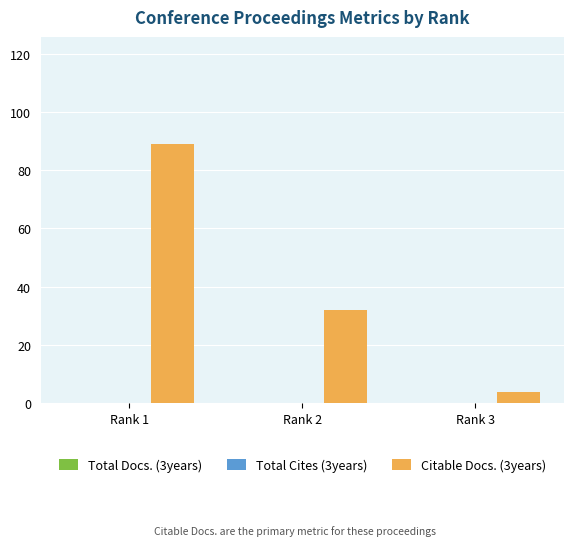

What is the ratio of the value at Rank 2 to the value at Rank 1?

0.4